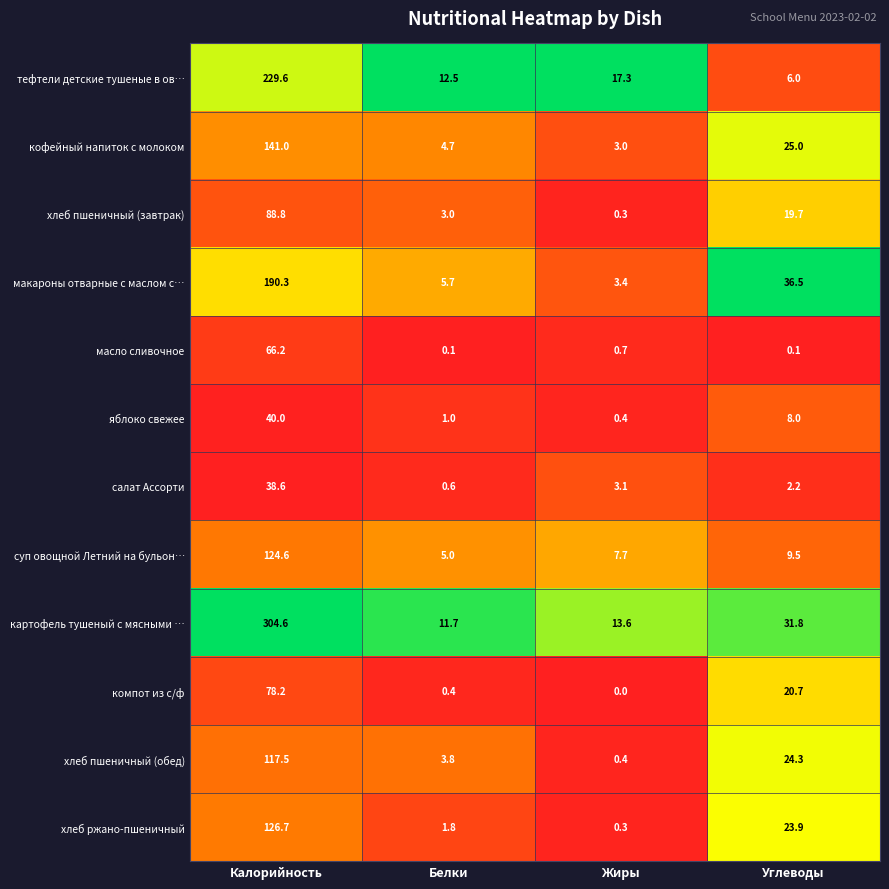

What is the difference between the яблоко свежее values at Калорийность and Жиры?

39.6